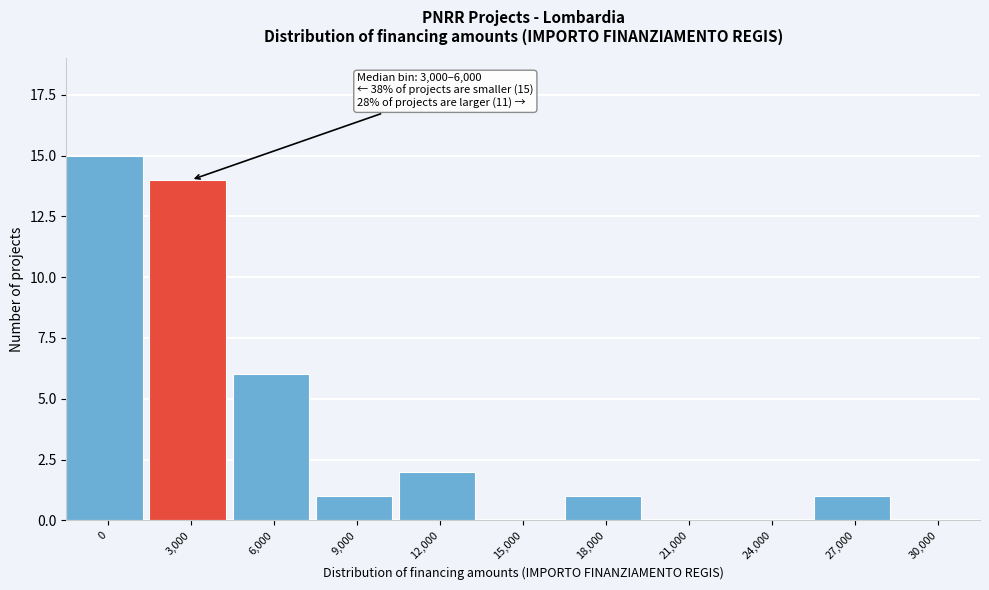

Reading left to right, list all the values displayed in this chart.

0=15	3,000=14	6,000=6	9,000=1	12,000=2	15,000=0	18,000=1	21,000=0	24,000=0	27,000=1	30,000=0